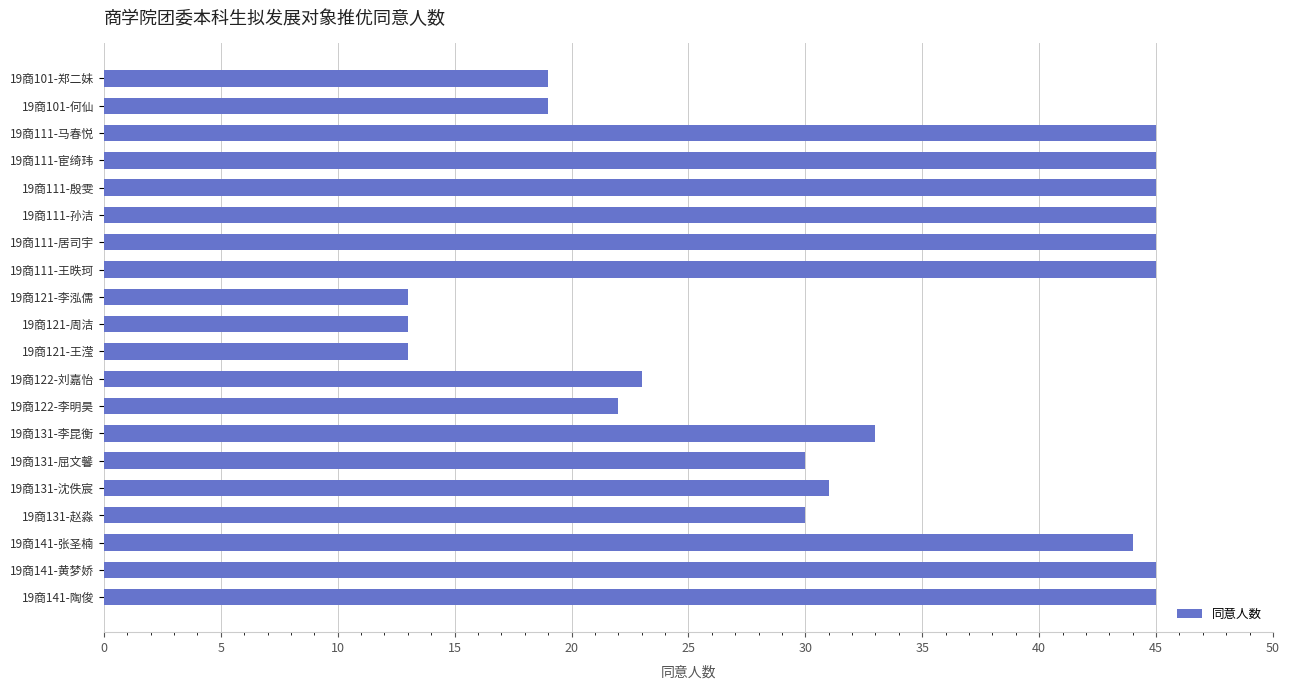

What is the maximum value shown in the chart?

45